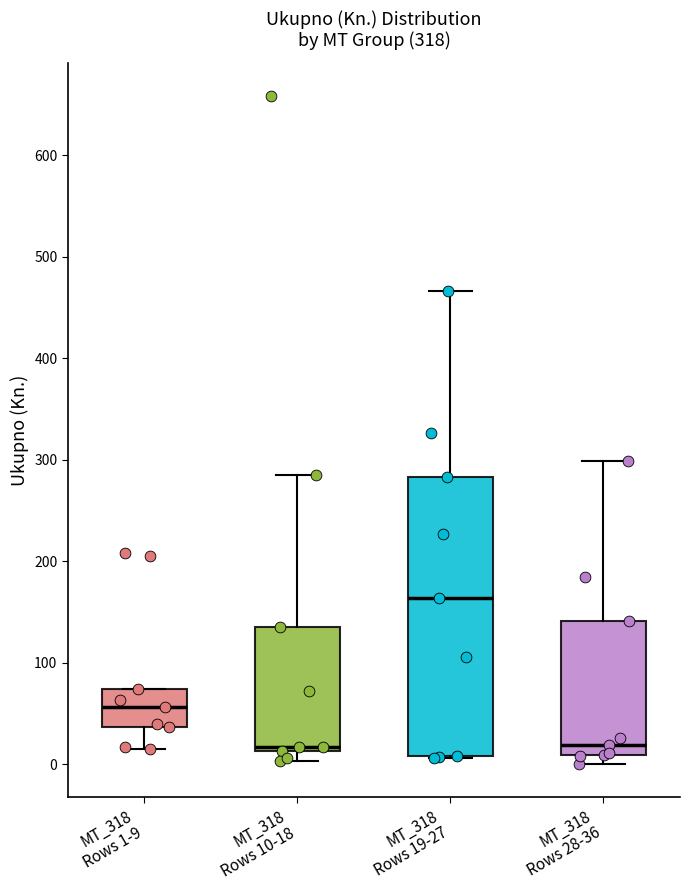

Which box's median line is the highest?

MT_318 Rows 19-27